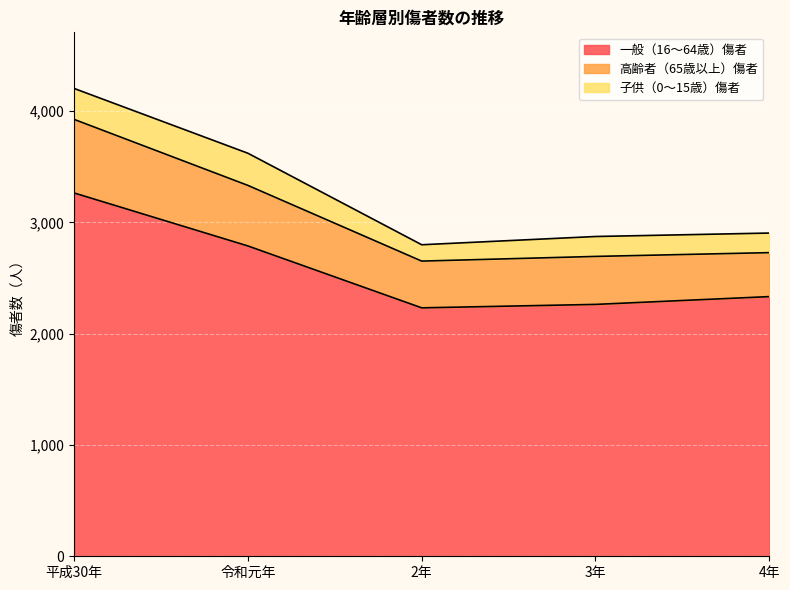

Which category has the highest value in the 一般（16～64歳）傷者 series?

平成30年